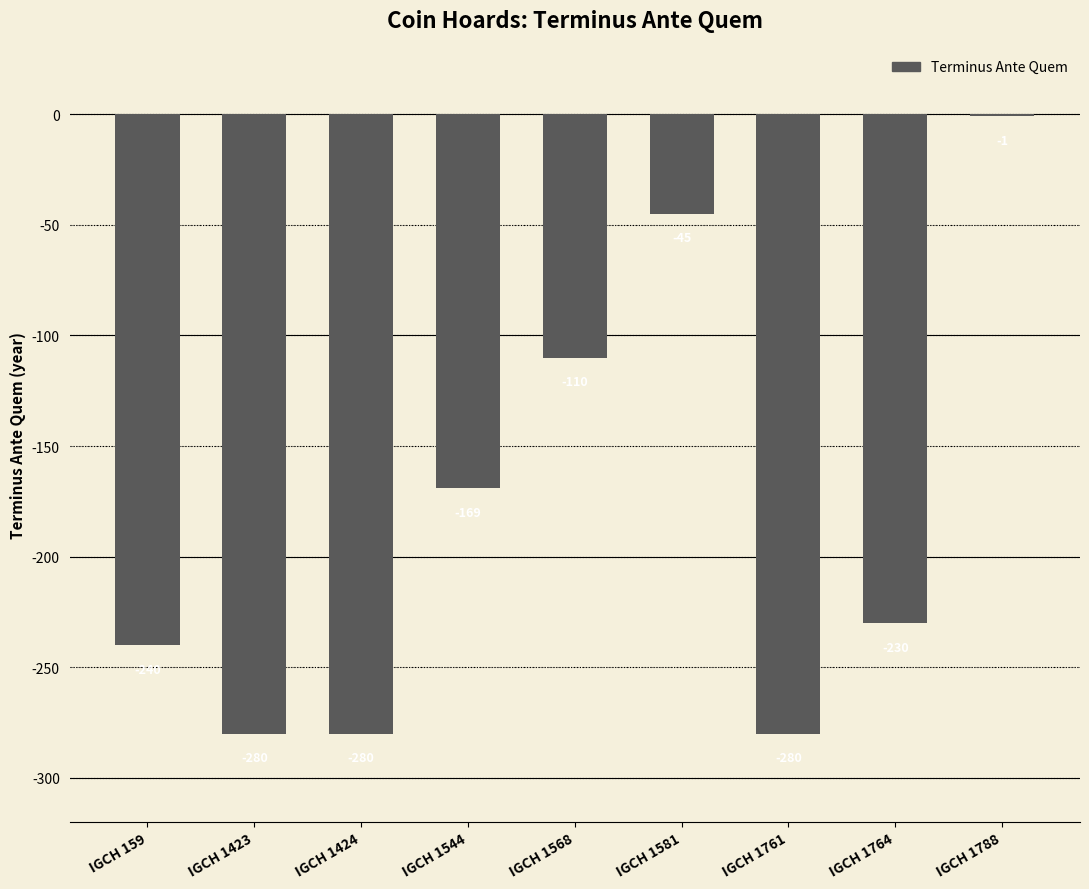

Are the bars horizontal?

No